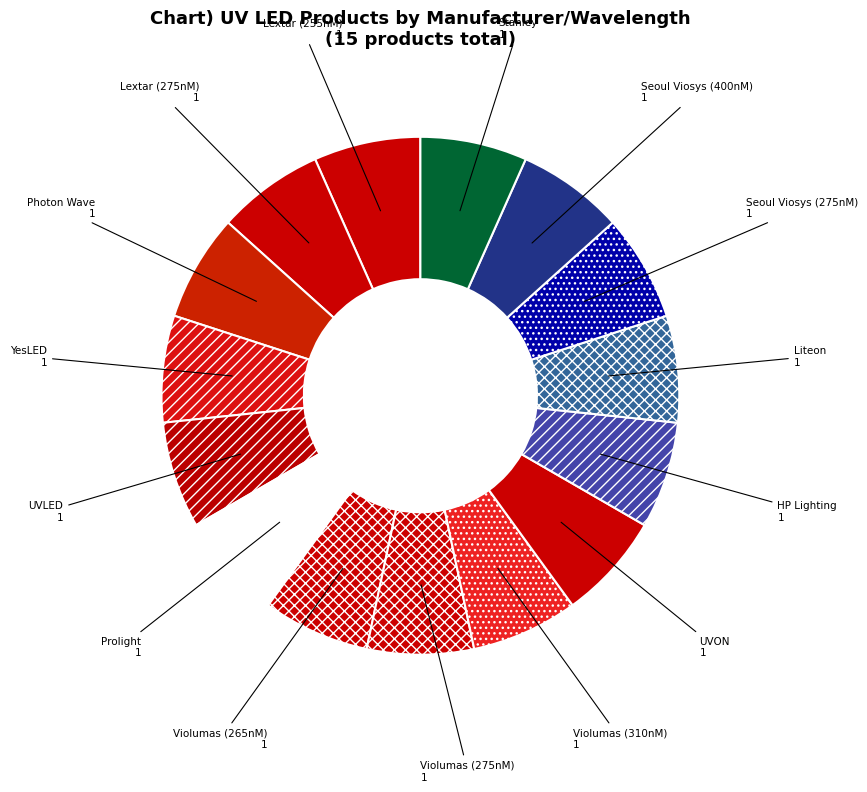

Count the number of slices in the pie.

15